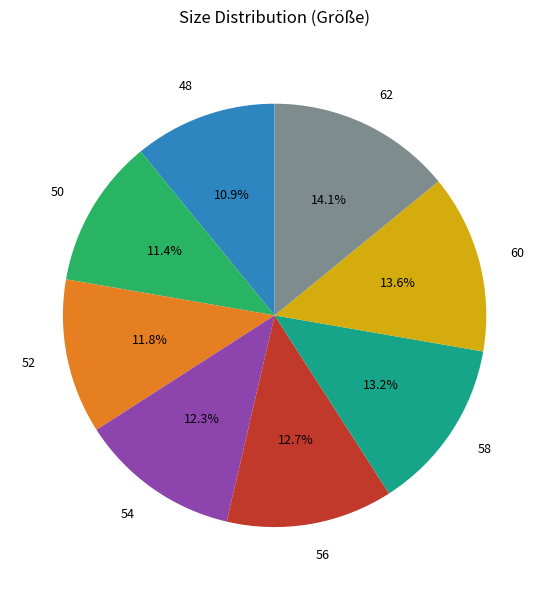

To the nearest percent, what is the combined percentage of 48 and 52?

23%